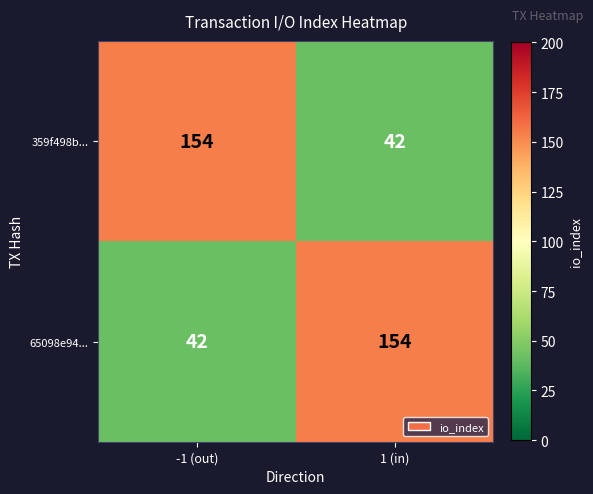

What is the spread (max minus min) of values at 1 (in)?

112